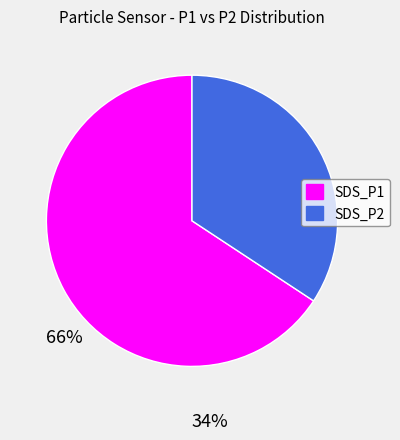

Is it true that SDS_P1 is 77% of the pie?

False